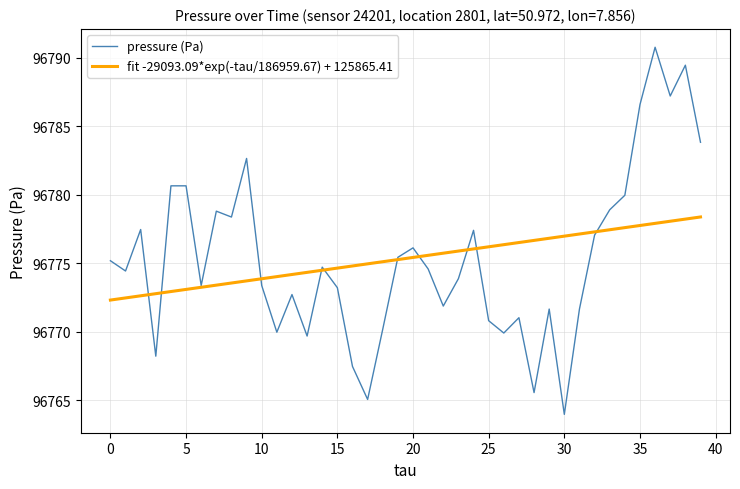

What is the average value of the pressure (Pa) series?

96775.4